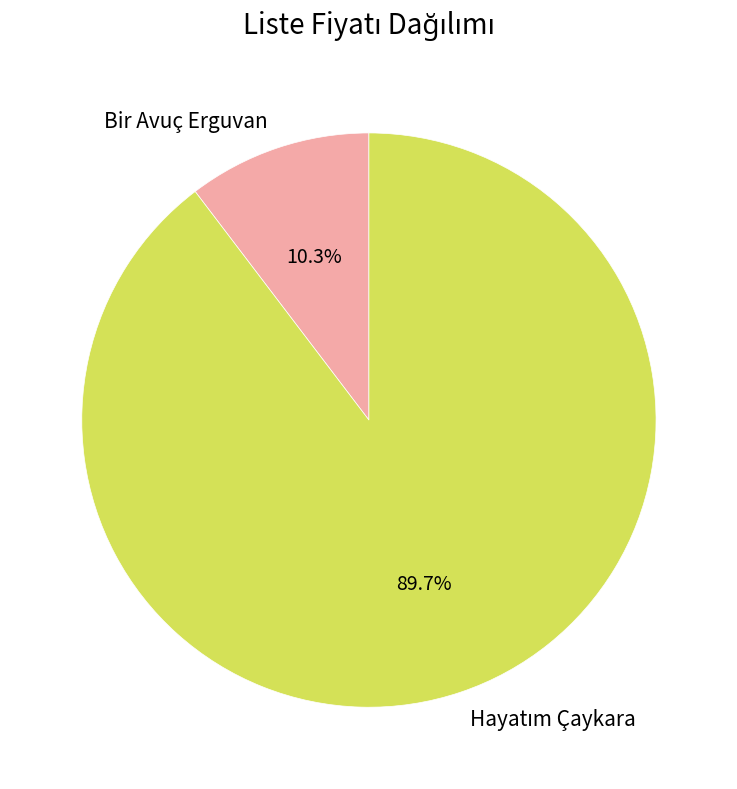

Does Bir Avuç Erguvan represent more than half of the total?

No